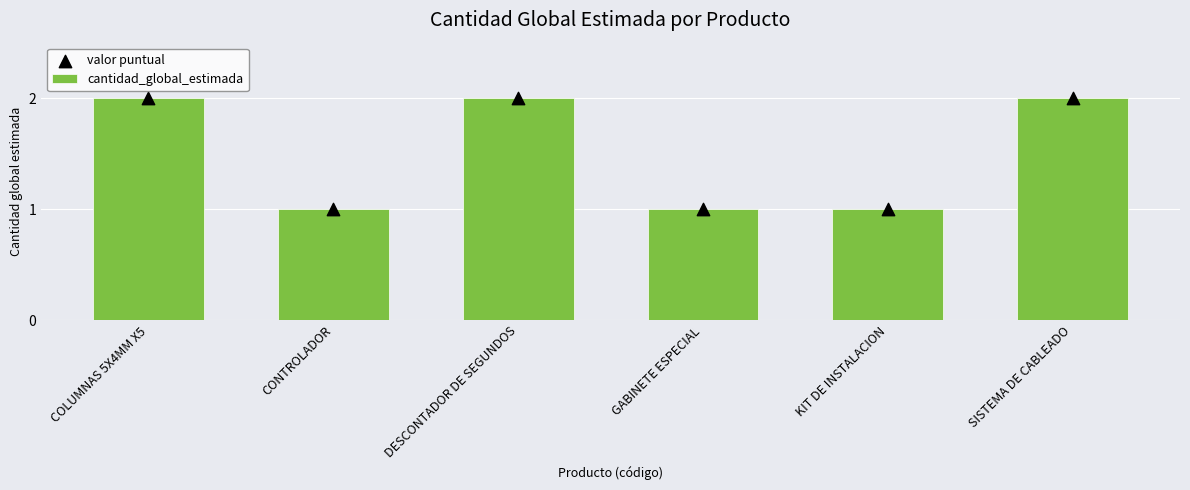

Which series reaches the minimum Y coordinate?

cantidad_global_estimada